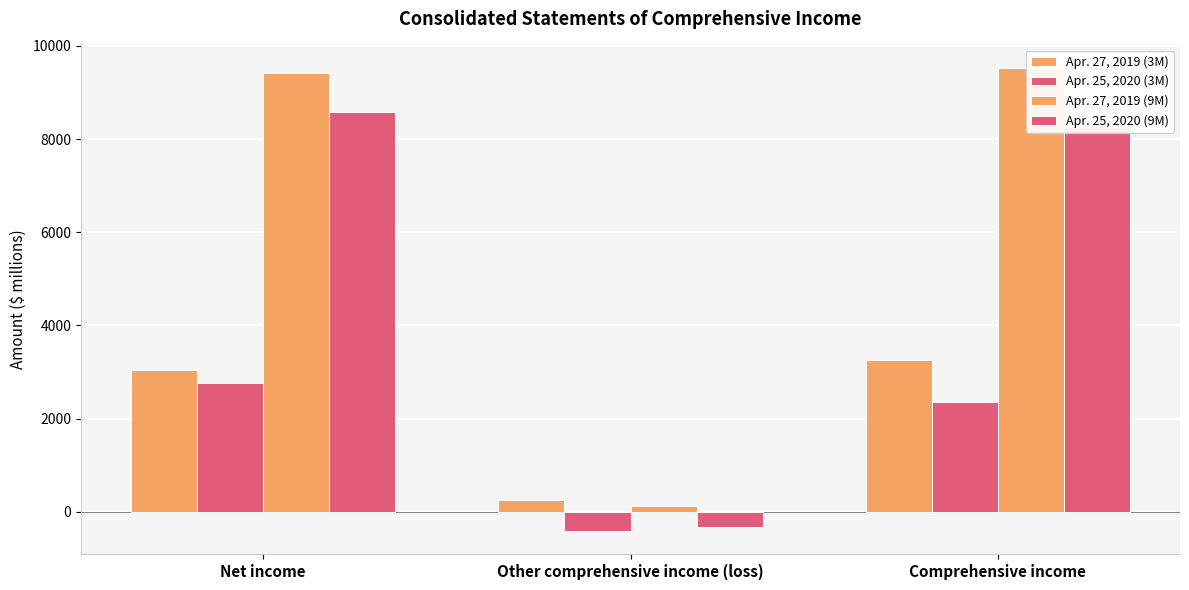

Reading left to right, list all the values displayed in this chart.

Apr. 27, 2019 (3M): Net income=3044	Other comprehensive income (loss)=244	Comprehensive income=3258
Apr. 25, 2020 (3M): Net income=2774	Other comprehensive income (loss)=-409	Comprehensive income=2365
Apr. 27, 2019 (9M): Net income=9415	Other comprehensive income (loss)=121	Comprehensive income=9536
Apr. 25, 2020 (9M): Net income=8578	Other comprehensive income (loss)=-317	Comprehensive income=8261